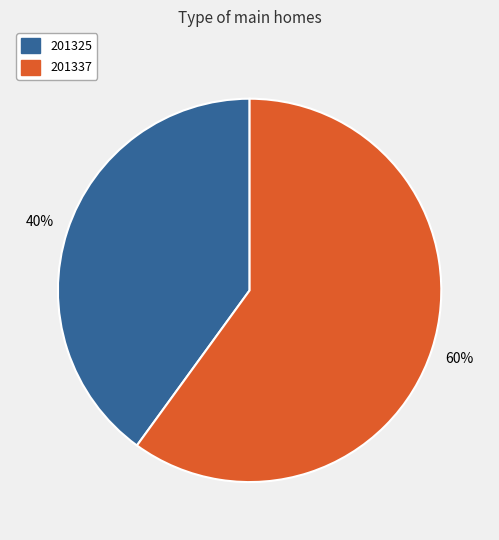

True or false: 201325 accounts for 40% of the total.

True